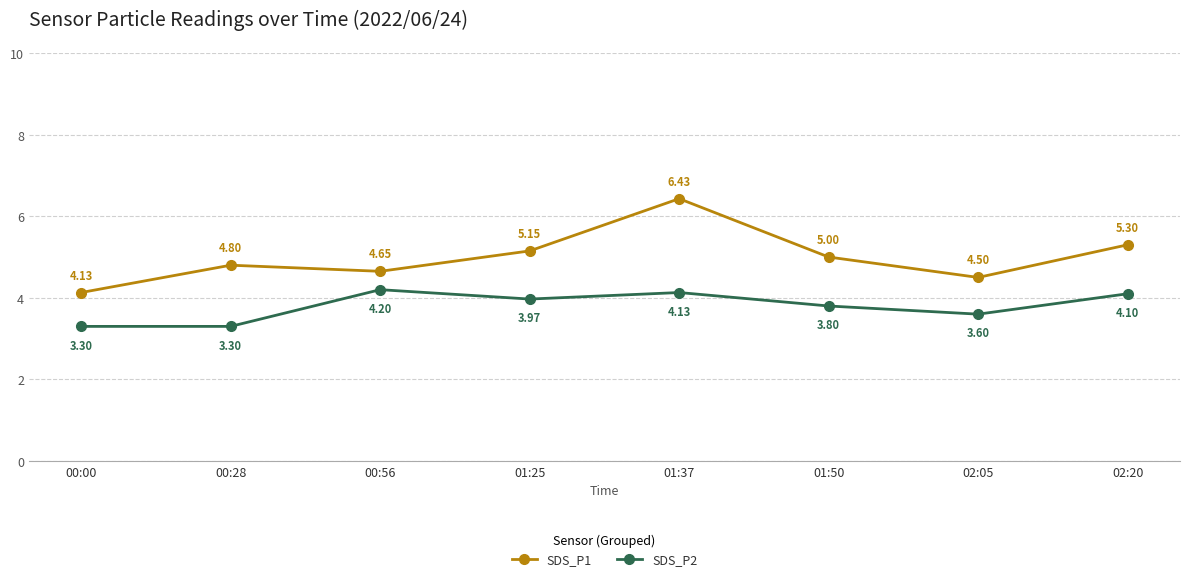

What is the difference between the highest and lowest values at 01:25?

1.2